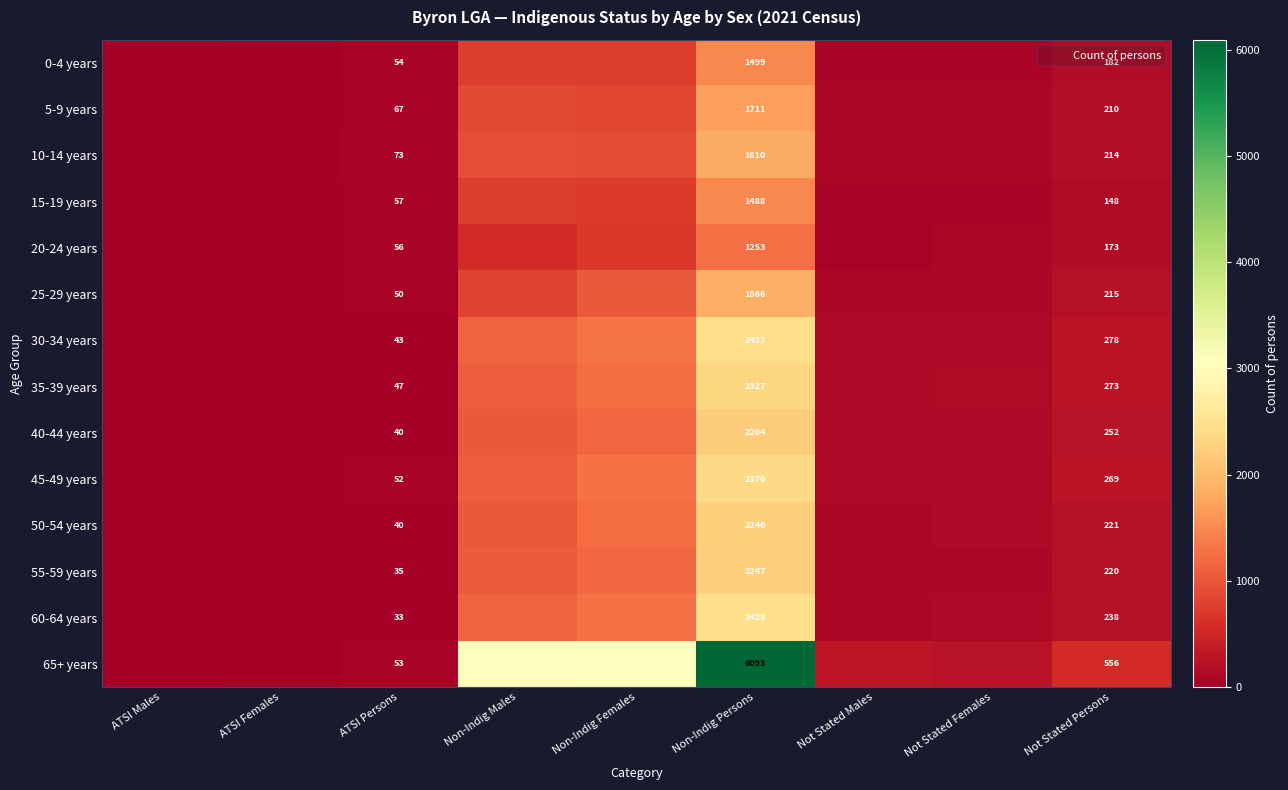

What is the spread (max minus min) of values at ATSI Males?

25